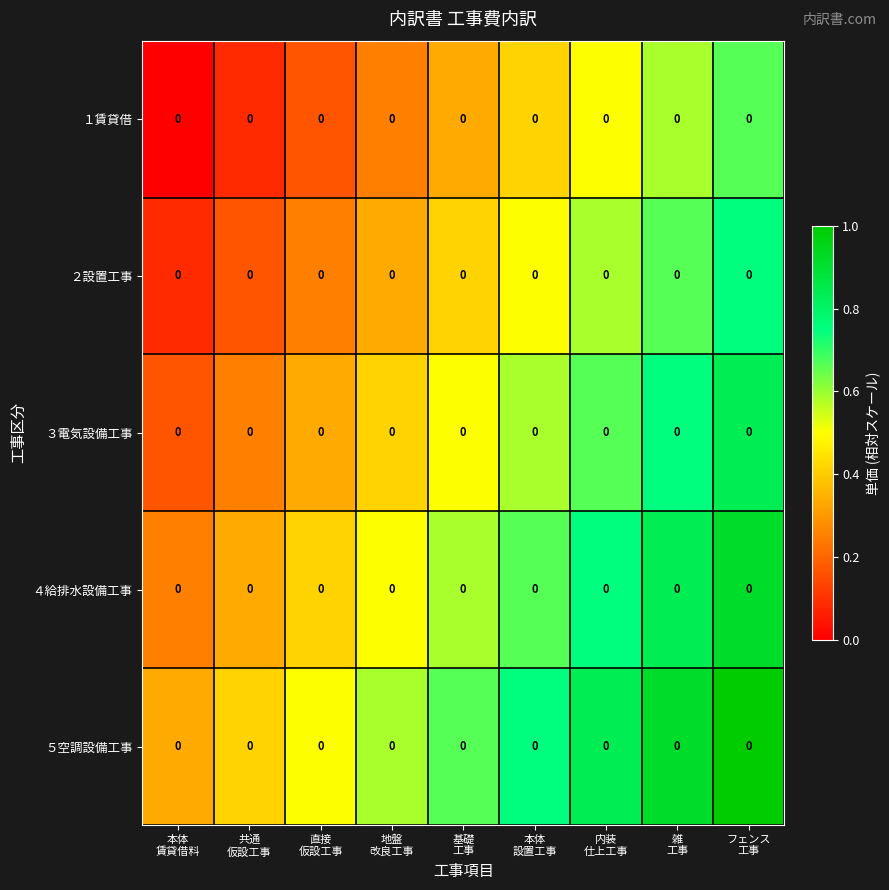

At which category does the chart reach its peak across all series?

フェンス
工事